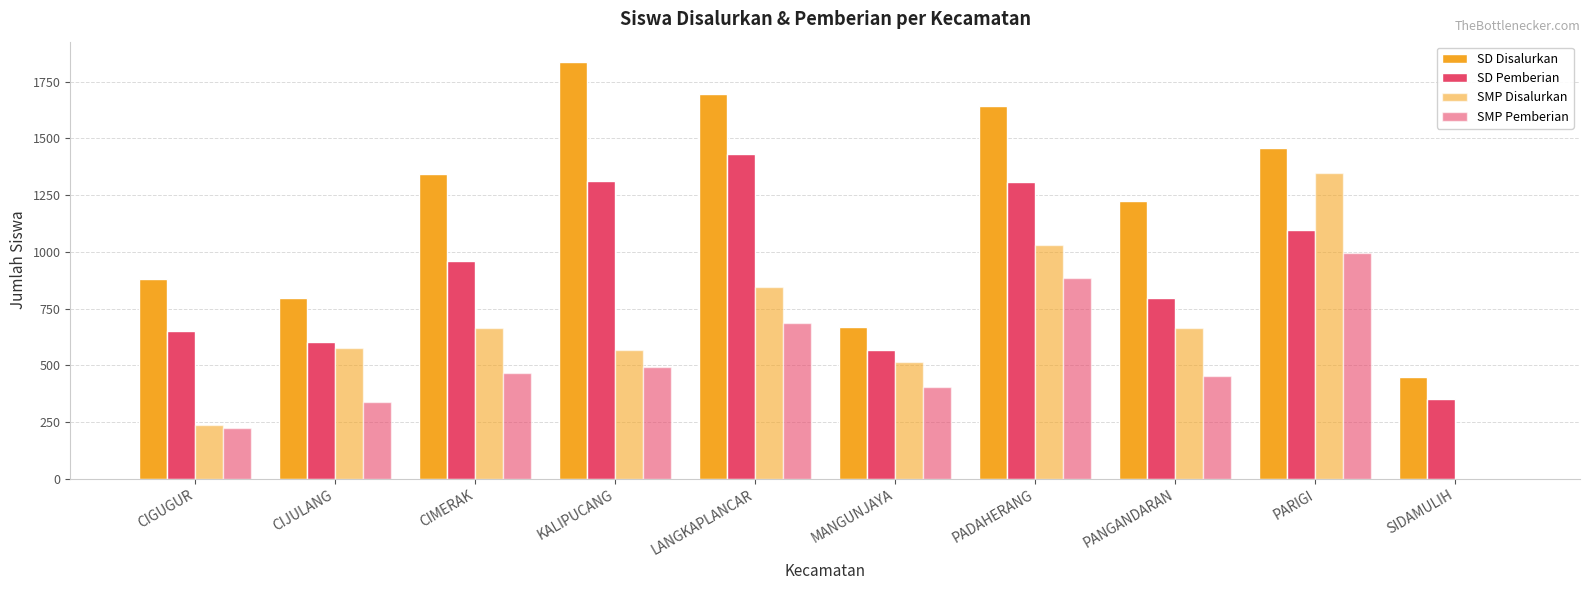

What is the value of the SMP Pemberian bar at the 4th from the left?

492